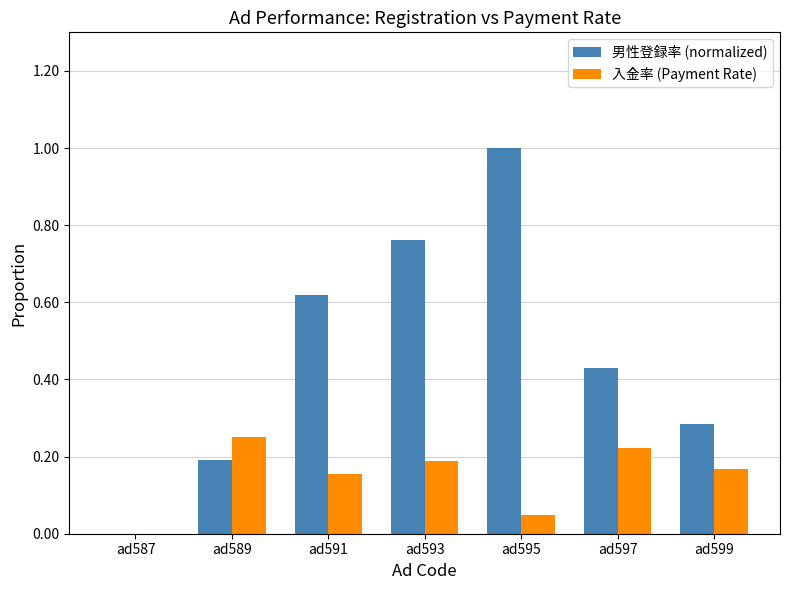

What are all the series names shown in the legend?

男性登録率 (normalized), 入金率 (Payment Rate)